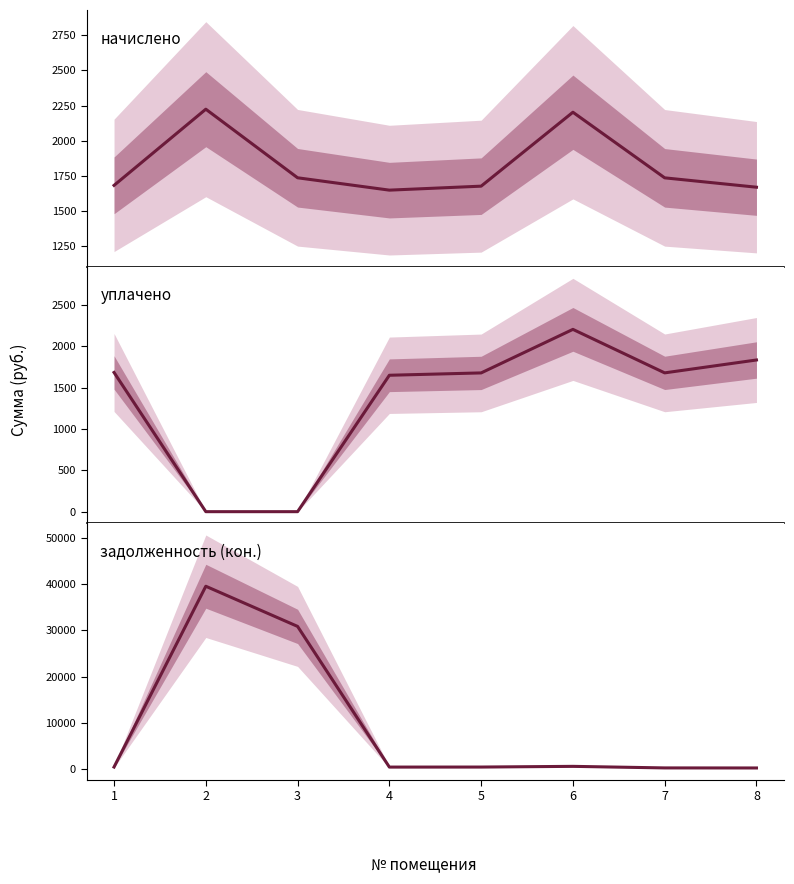

What is the difference between the second highest and second lowest values in the задолженность (кон.) series?

30547.8